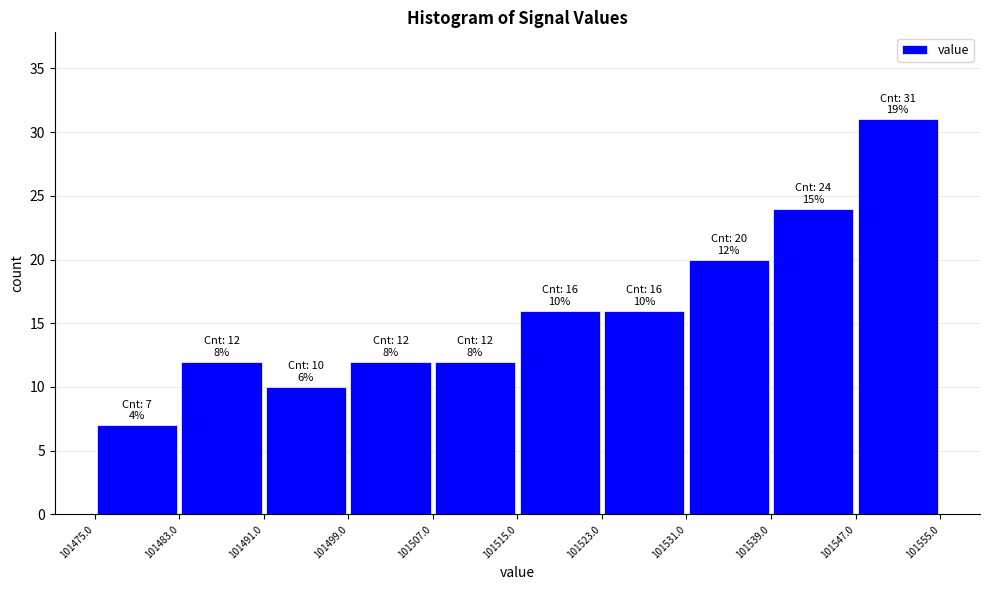

Over which range of the x-axis is the bar tallest?

101547.0 to 101555.0